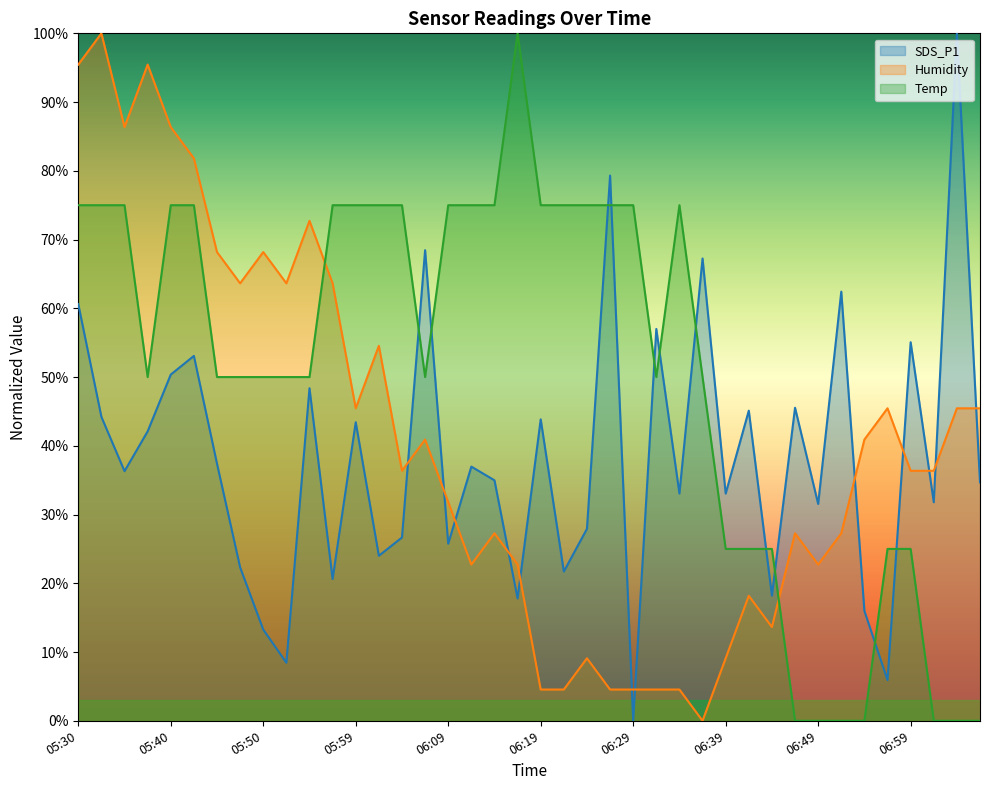

Reading left to right, transcribe all the data shown in this chart.

SDS_P1: 60.6	44.2	36.3	42.1	50.4	53.1	37.4	22.3	13.3	8.4	48.4	20.6	43.4	24.0	26.7	68.5	25.8	37.0	35.0	17.8	43.8	21.7	27.9	79.3	0.0	57.0	33.1	67.2	33.1	45.1	18.2	45.5	31.5	62.4	16.0	5.9	55.1	31.8	100.0	34.7
Humidity: 95.5	100.0	86.4	95.5	86.4	81.8	68.2	63.6	68.2	63.6	72.7	63.6	45.5	54.5	36.4	40.9	31.8	22.7	27.3	22.7	4.5	4.5	9.1	4.5	4.5	4.5	4.5	0.0	9.1	18.2	13.6	27.3	22.7	27.3	40.9	45.5	36.4	36.4	45.5	45.5
Temp: 75.0	75.0	75.0	50.0	75.0	75.0	50.0	50.0	50.0	50.0	50.0	75.0	75.0	75.0	75.0	50.0	75.0	75.0	75.0	100.0	75.0	75.0	75.0	75.0	75.0	50.0	75.0	50.0	25.0	25.0	25.0	0.0	0.0	0.0	0.0	25.0	25.0	0.0	0.0	0.0